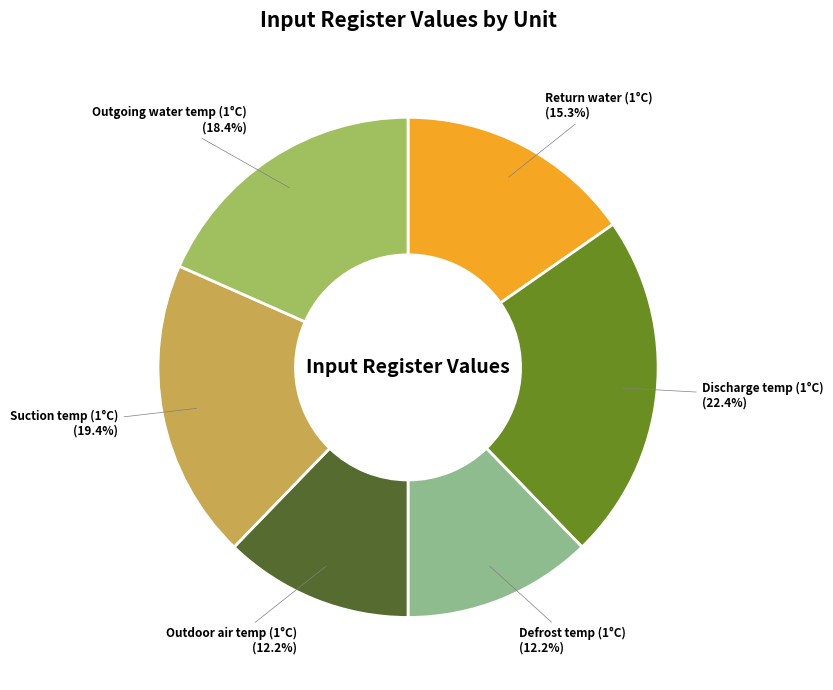

Which slice is the largest?

Discharge temp (1°C)